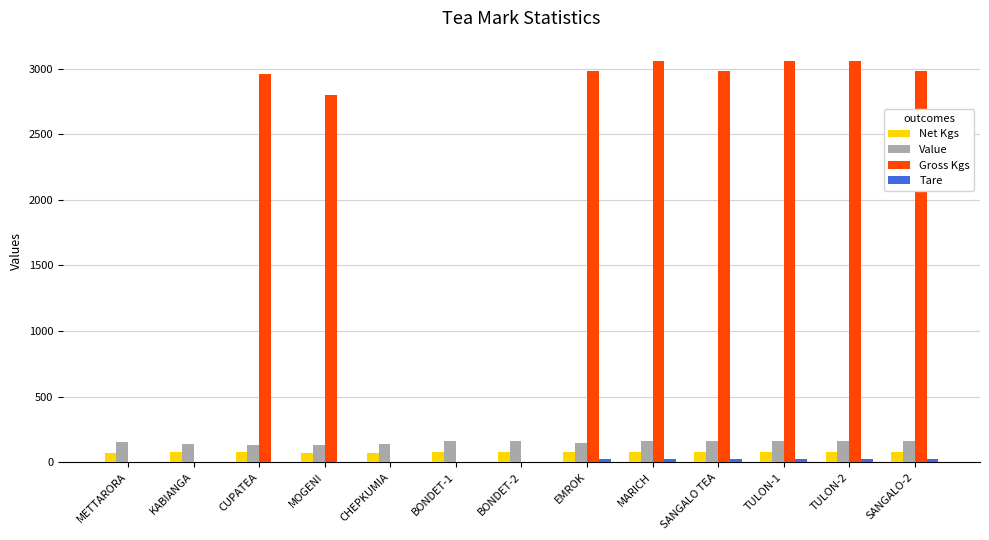

The Gross Kgs series shows 1680 at KABIANGA. True or false?

False